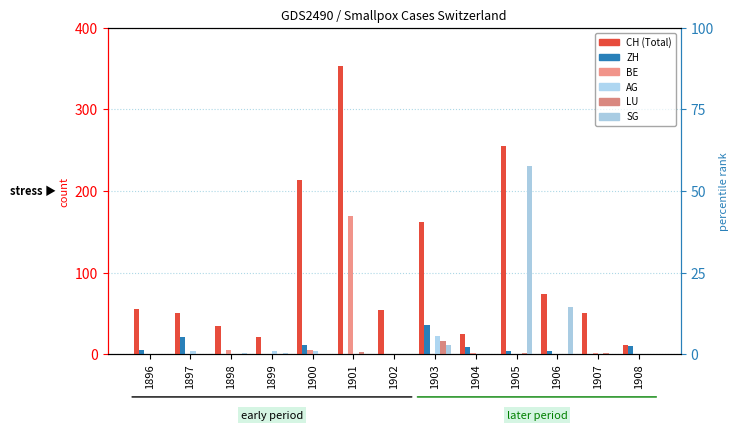

Does the chart contain stacked bars?

No